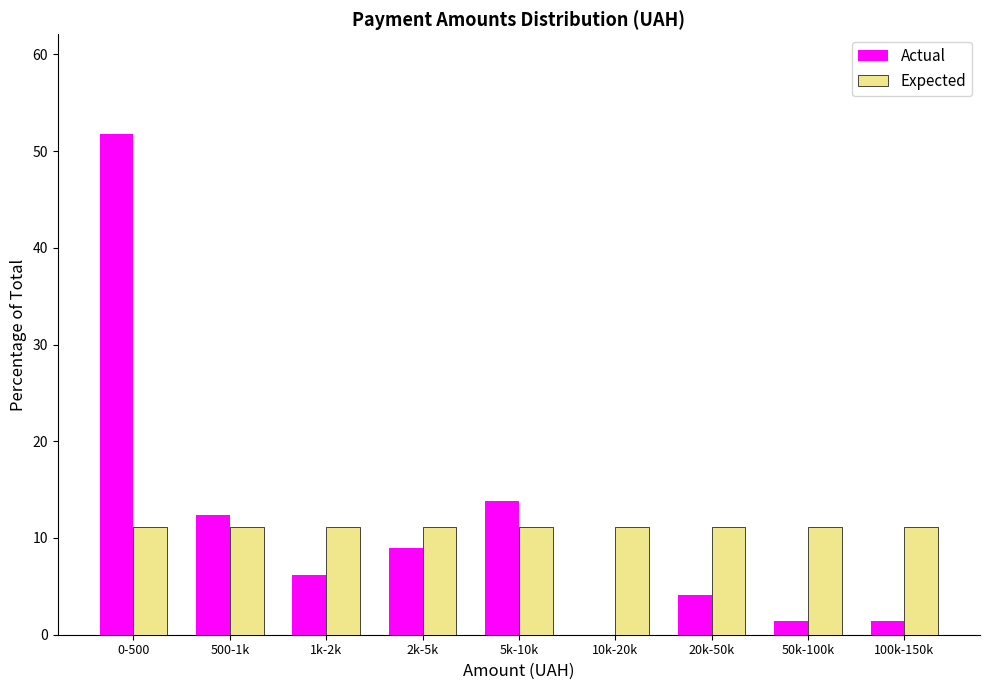

Reading left to right, extract all data points from this chart.

Actual: 0-500=51.7	500-1k=12.4	1k-2k=6.2	2k-5k=9.0	5k-10k=13.8	10k-20k=0.0	20k-50k=4.1	50k-100k=1.4	100k-150k=1.4
Expected: 0-500=11.1	500-1k=11.1	1k-2k=11.1	2k-5k=11.1	5k-10k=11.1	10k-20k=11.1	20k-50k=11.1	50k-100k=11.1	100k-150k=11.1